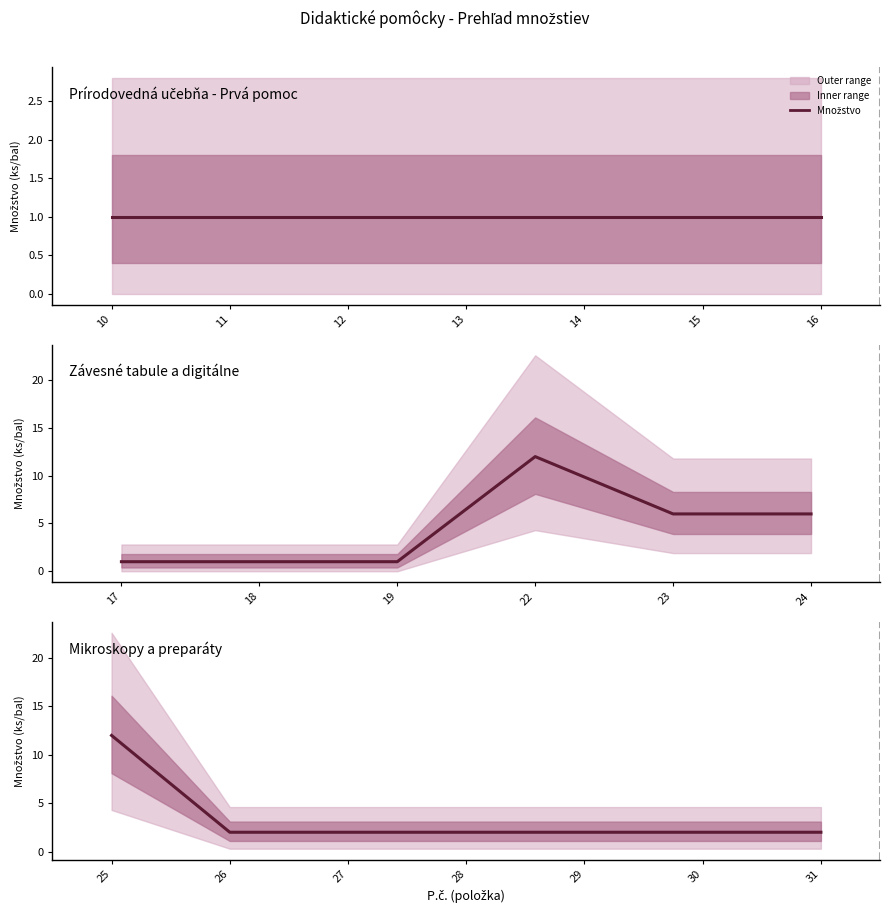

How many lines are shown in the chart?

1